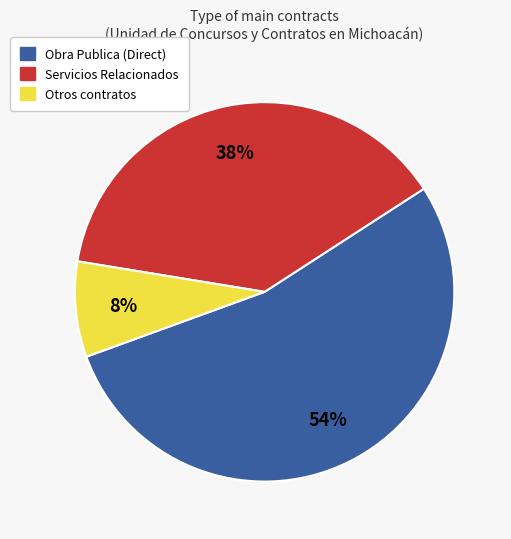

Is there any slice that represents more than half of the pie?

Yes